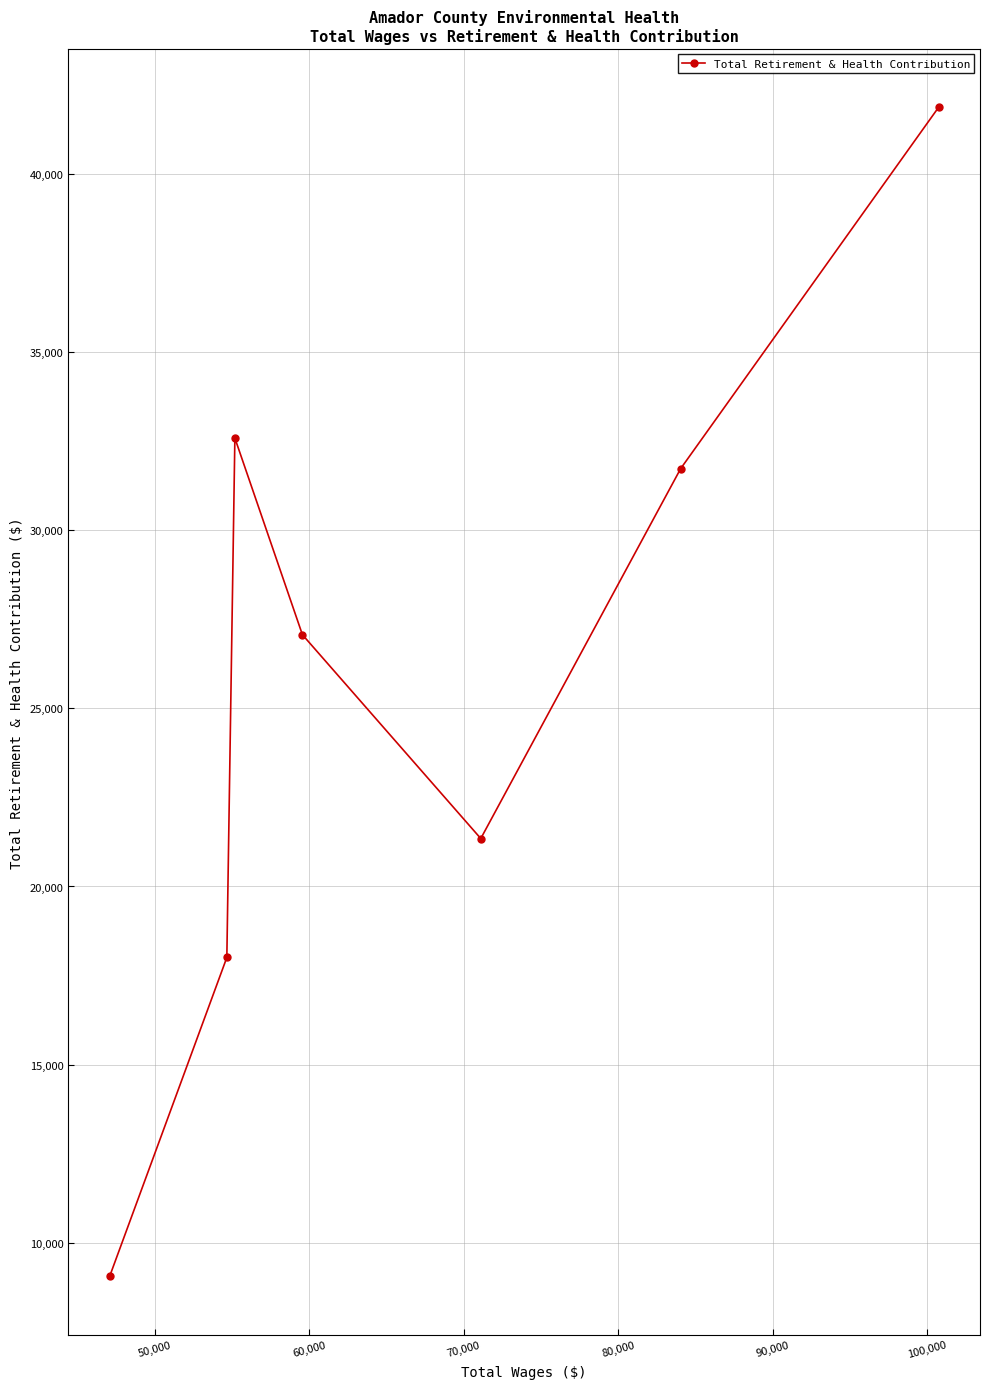

What is the value of the 2nd point from the left?

18007